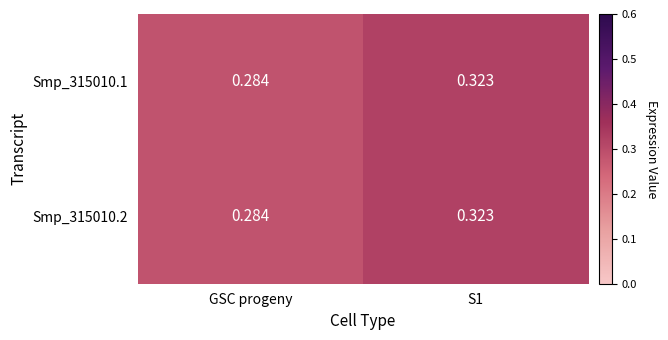

What is the total value across all series at GSC progeny?

0.6